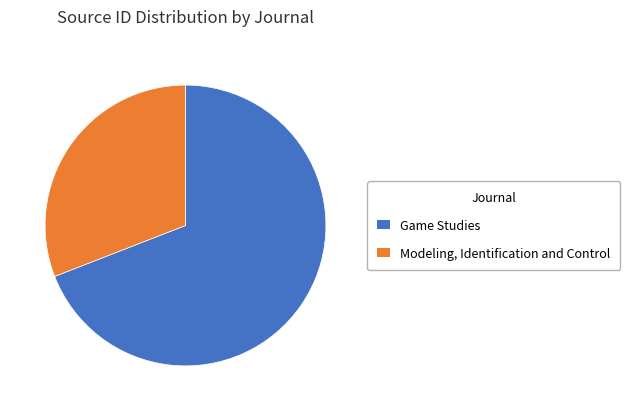

Count the number of slices in the pie.

2